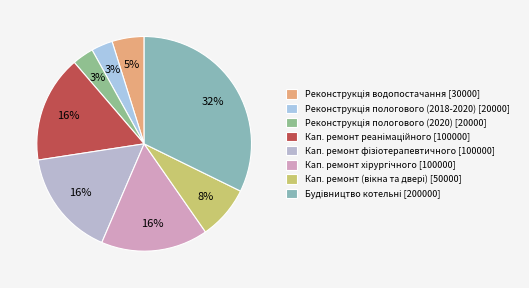

How many slices are in this pie chart?

8